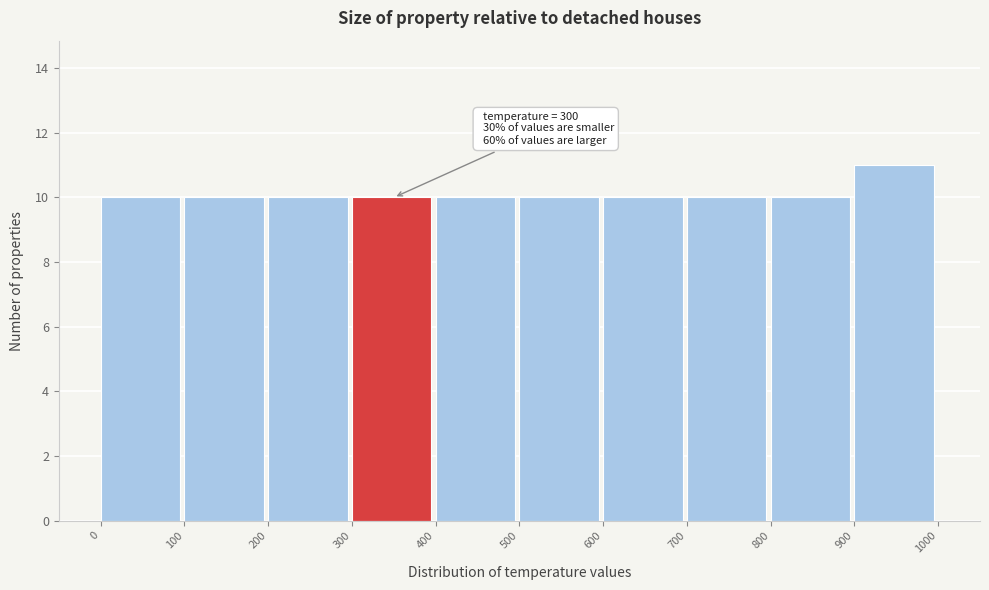

Which range on the x-axis has the tallest bar?

900 to 1000